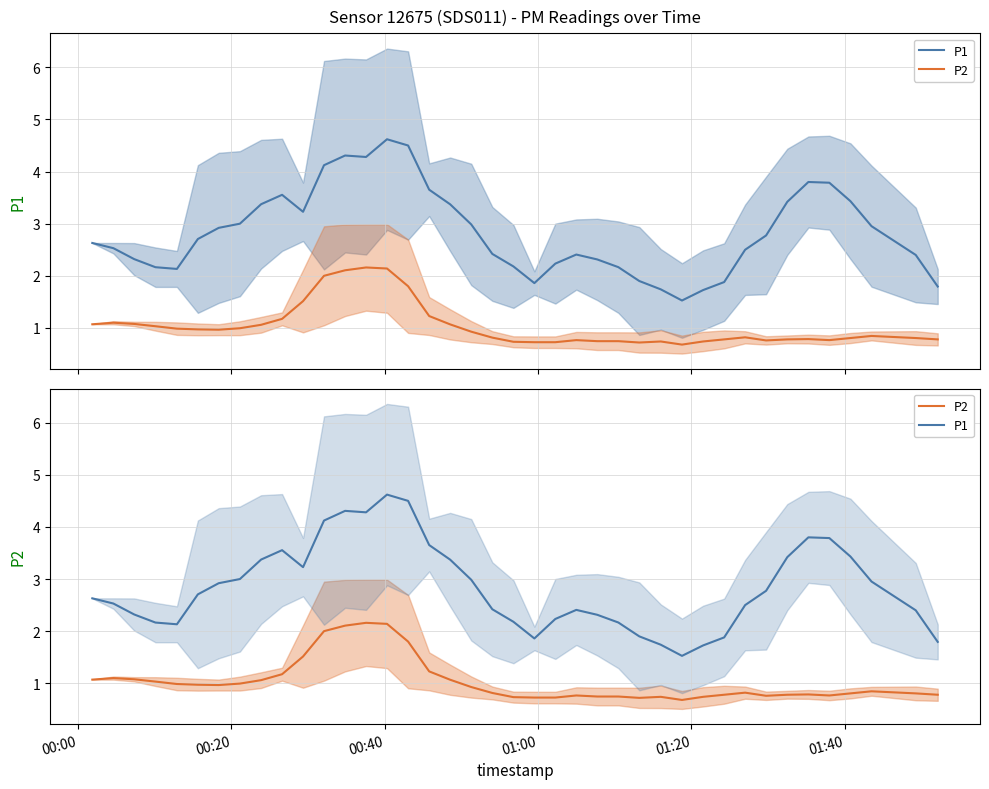

Which series has the largest total across all categories?

P1